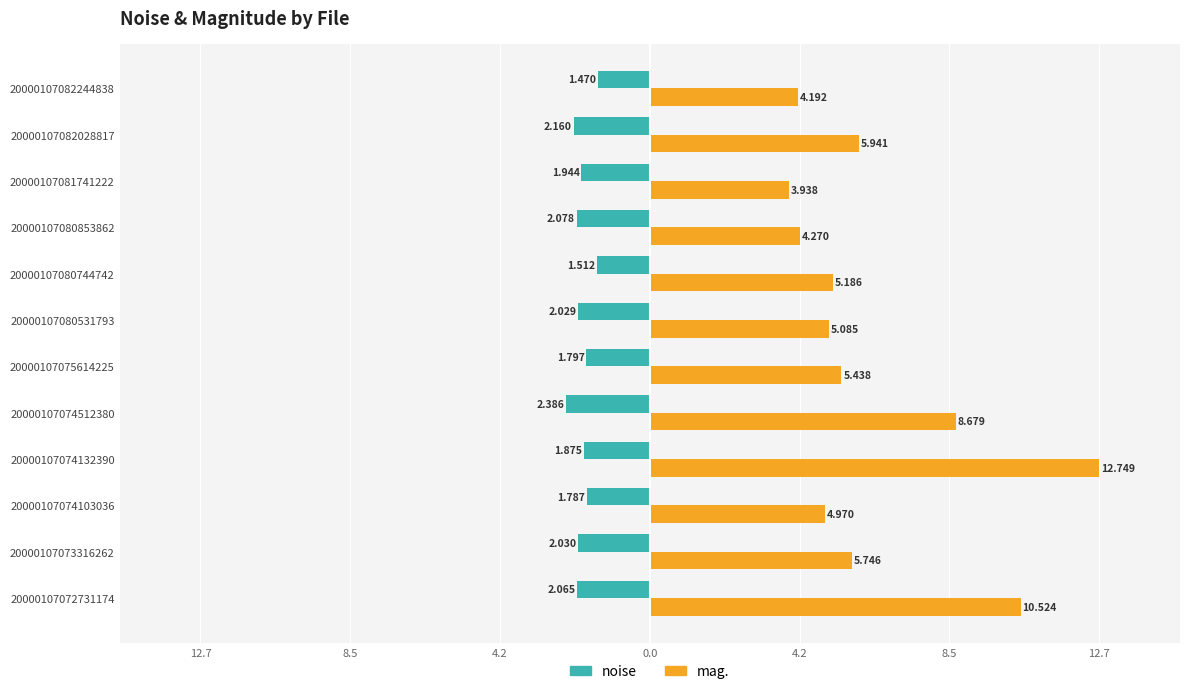

What is the sum of all noise values?

-23.1